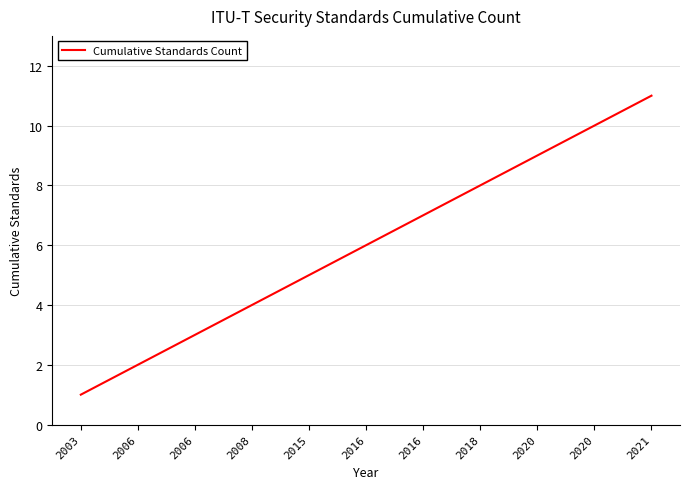

Does the chart have visible grid lines?

Yes